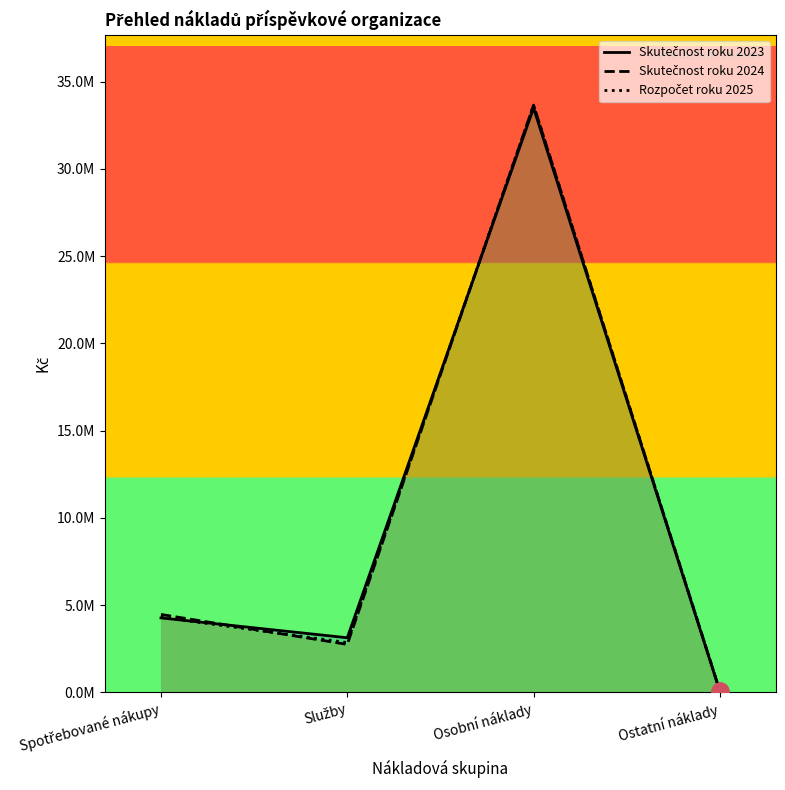

Between Spotřebované nákupy and Služby, which series saw the biggest shift?

Skutečnost roku 2024